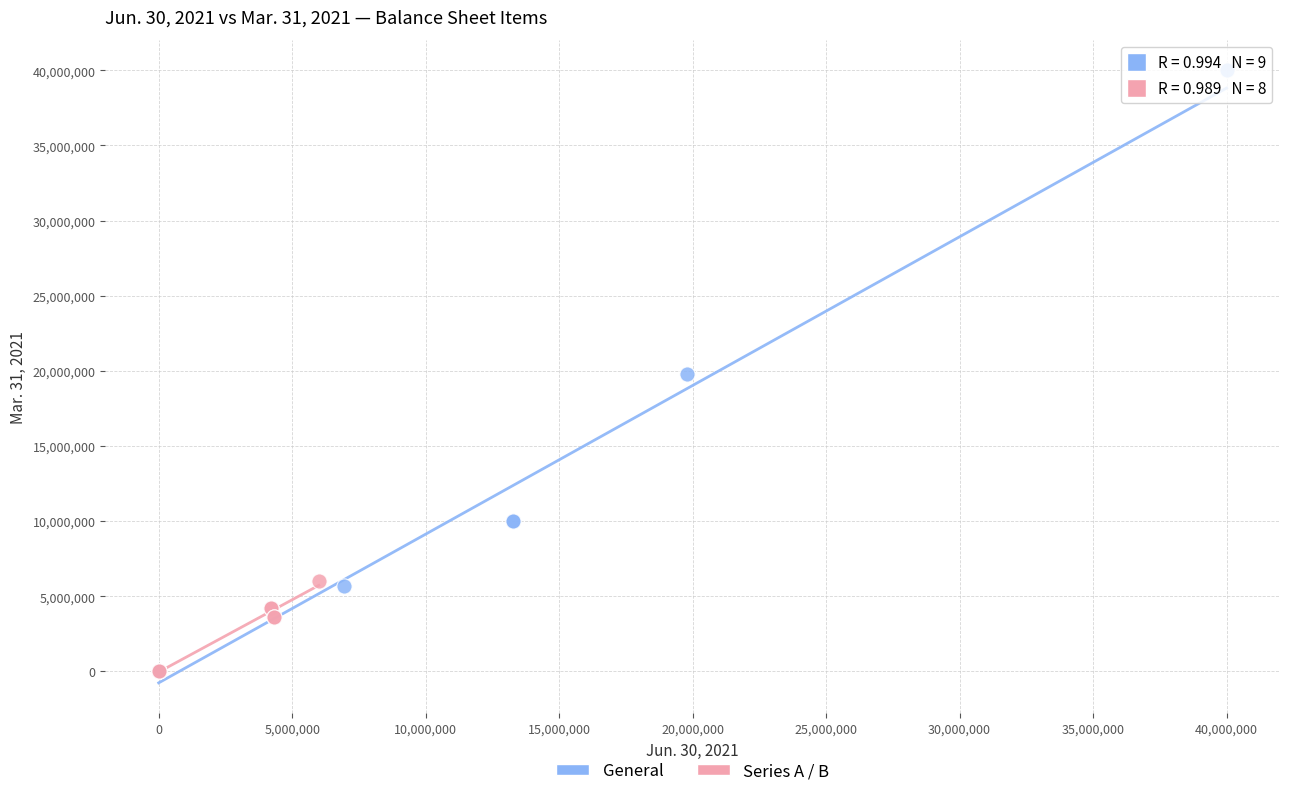

What are all the series names shown in the legend?

General, Series A / B